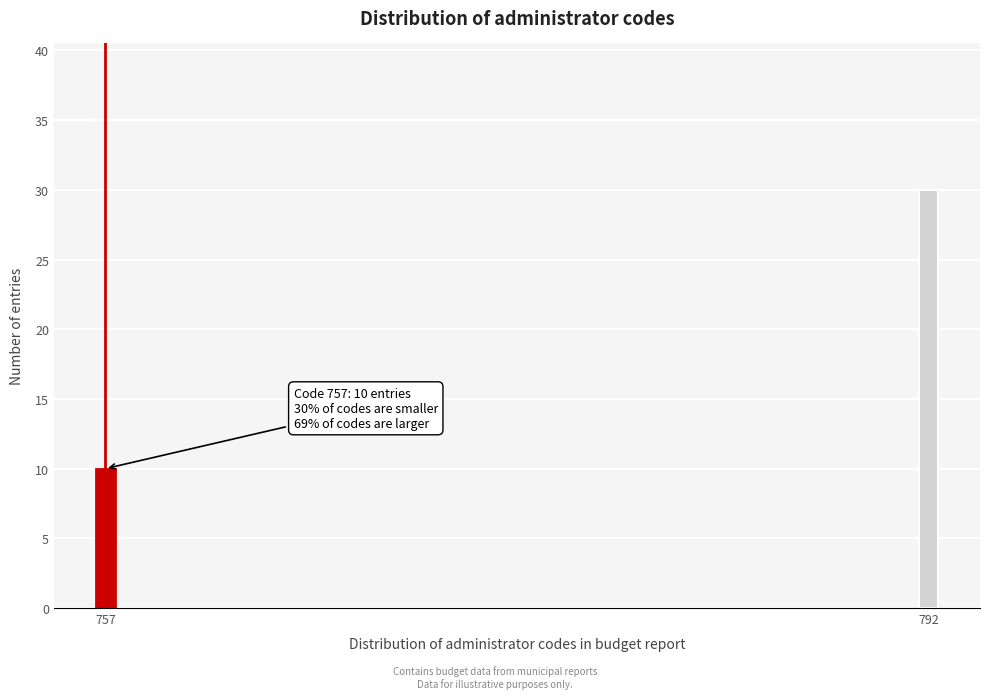

Reading right to left, what are all the values shown in this chart?

30	10